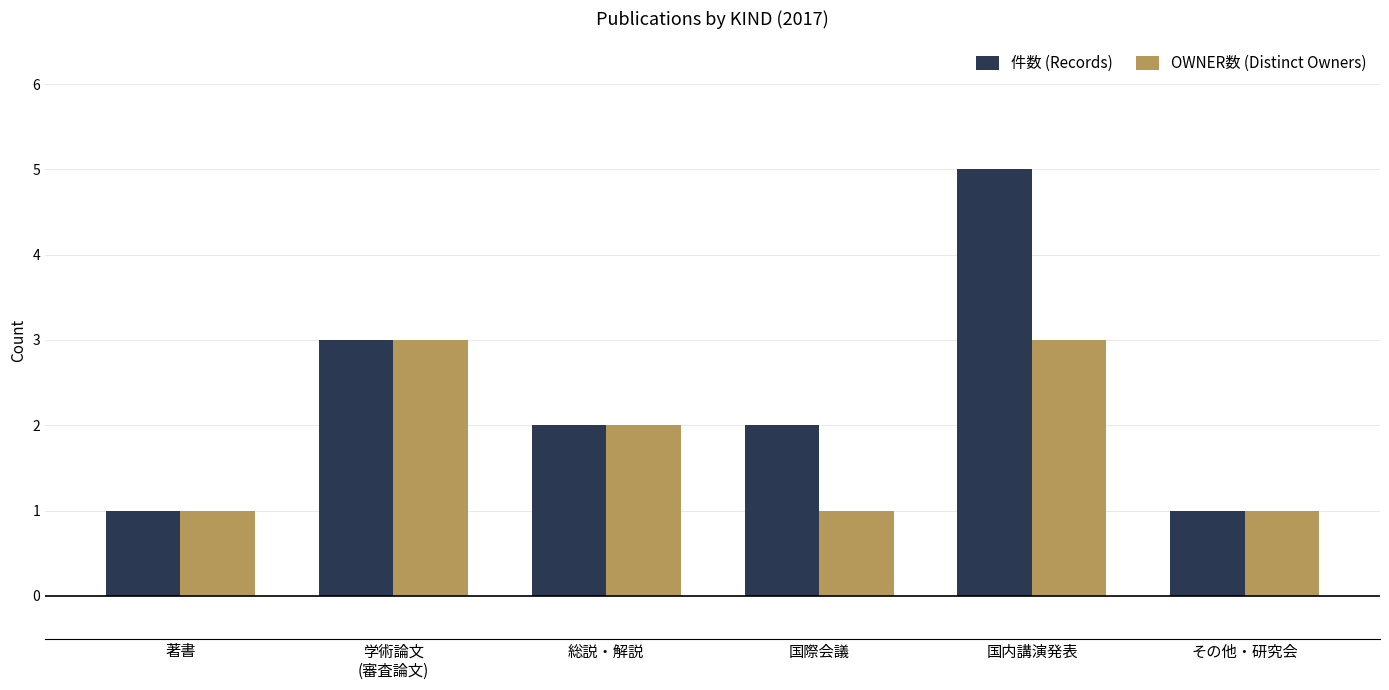

Which series has the largest total across all categories?

件数 (Records)